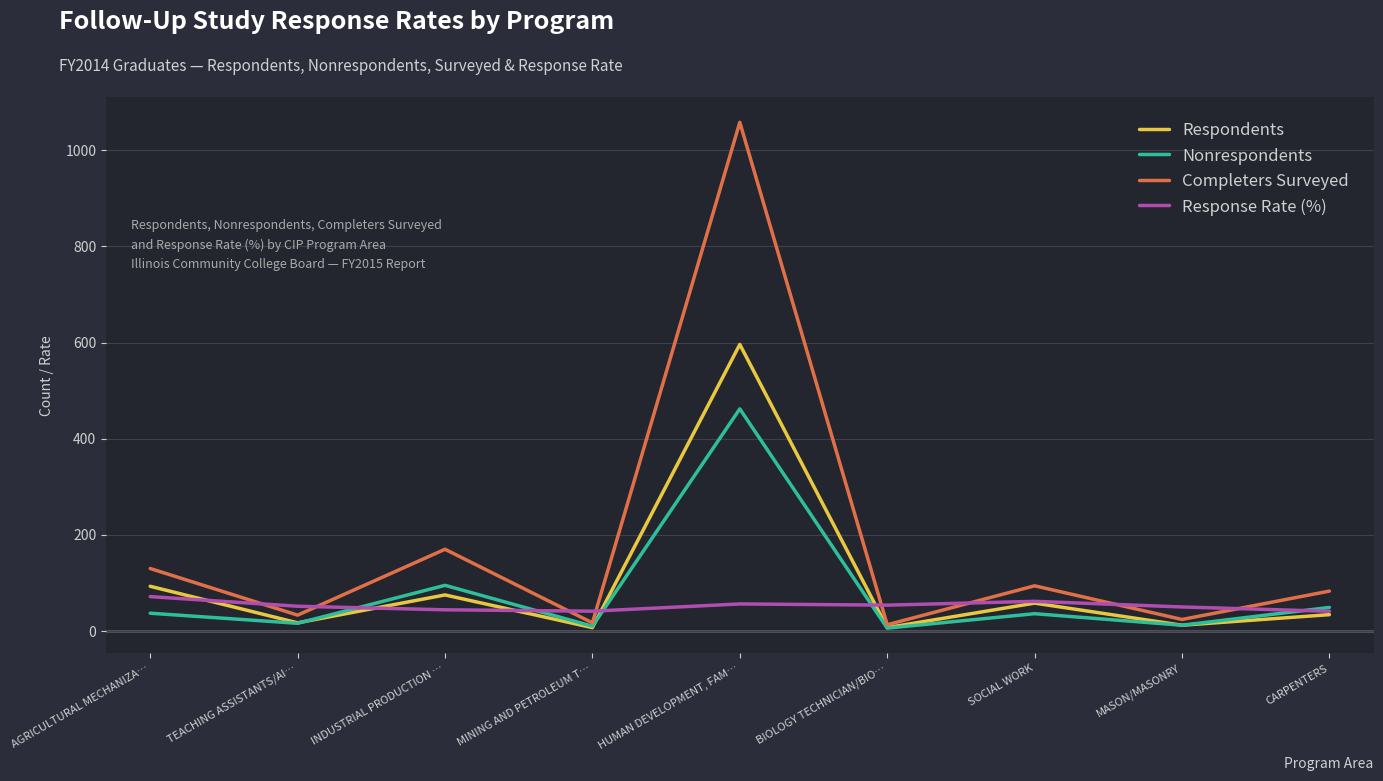

Where is the first local maximum for Nonrespondents?

INDUSTRIAL PRODUCTION …